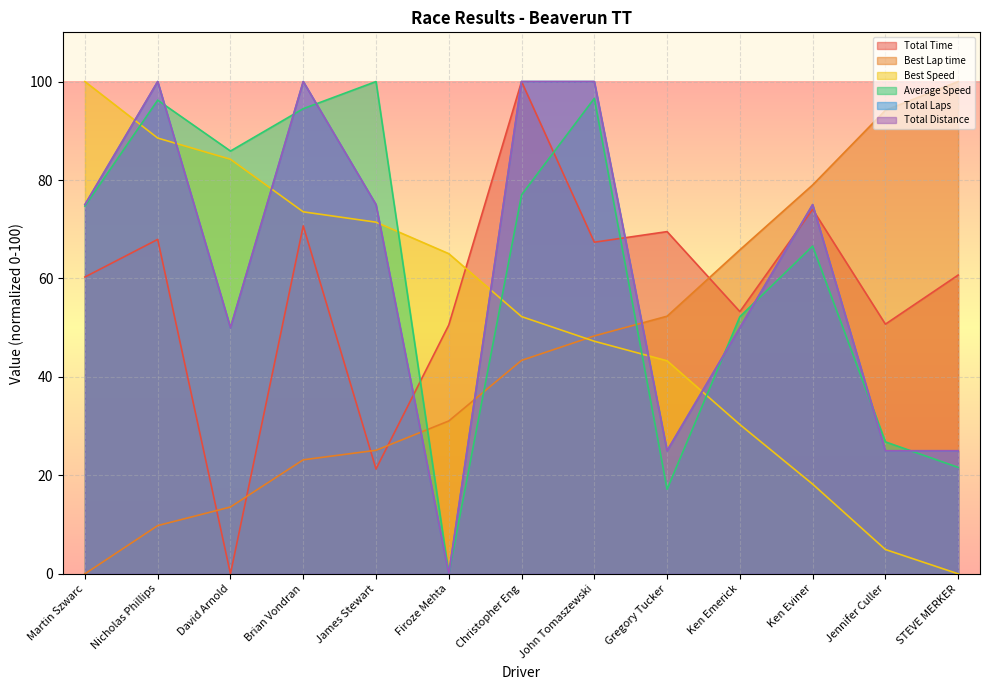

How many lines are shown in the chart?

6